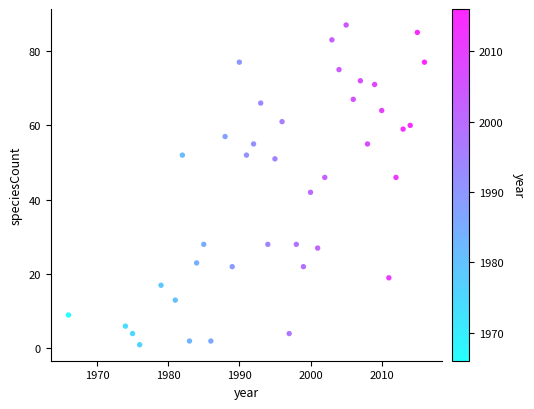

What is the range of Y values (max minus min)?

86